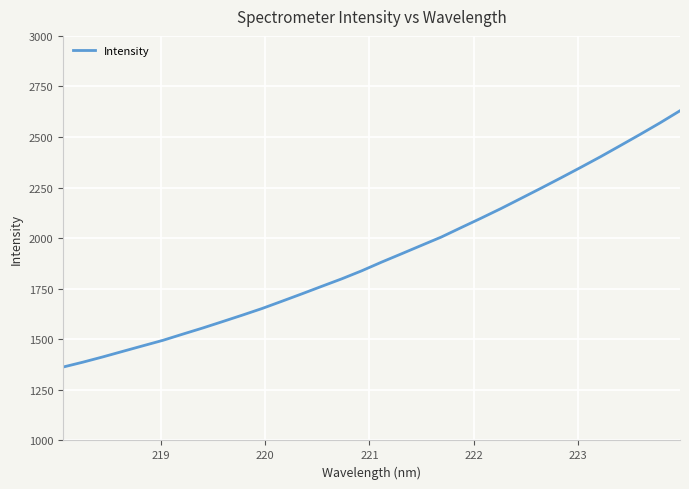

How many distinct data groups are displayed?

1